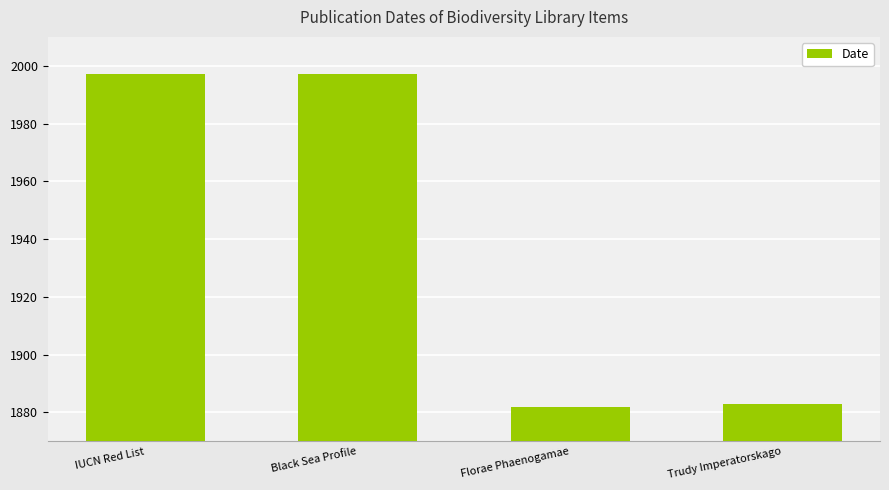

Where is the data nearest to the value 1939?

Trudy Imperatorskago